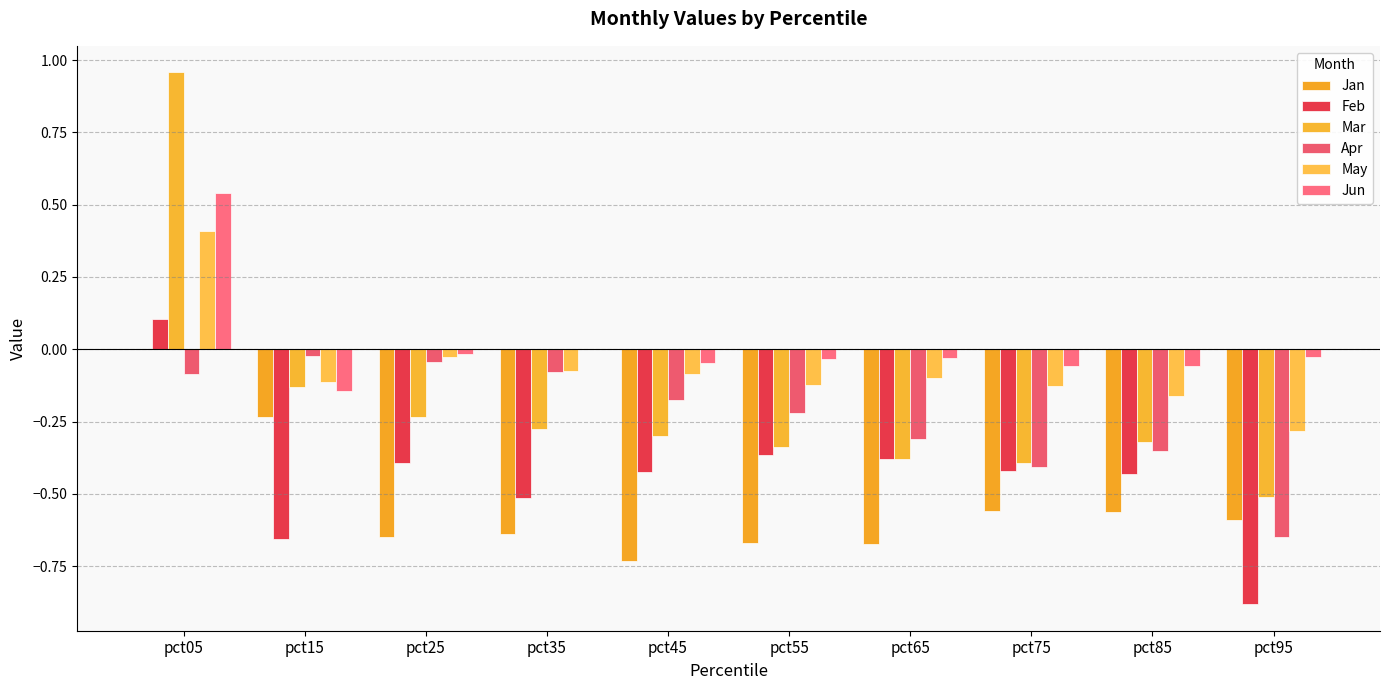

Where does the Jun series first go above 0?

pct05